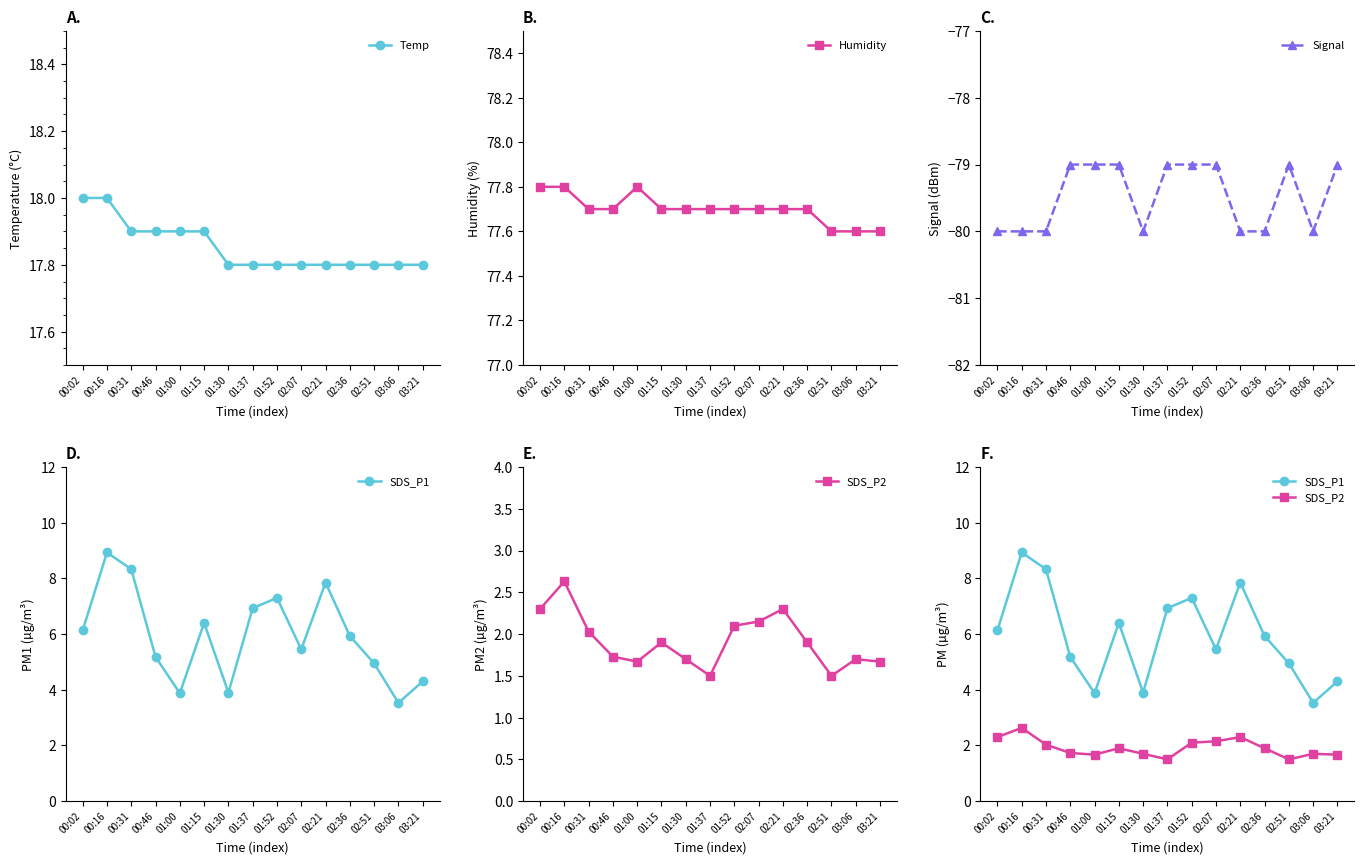

Read the Temp value at 00:31.

17.9